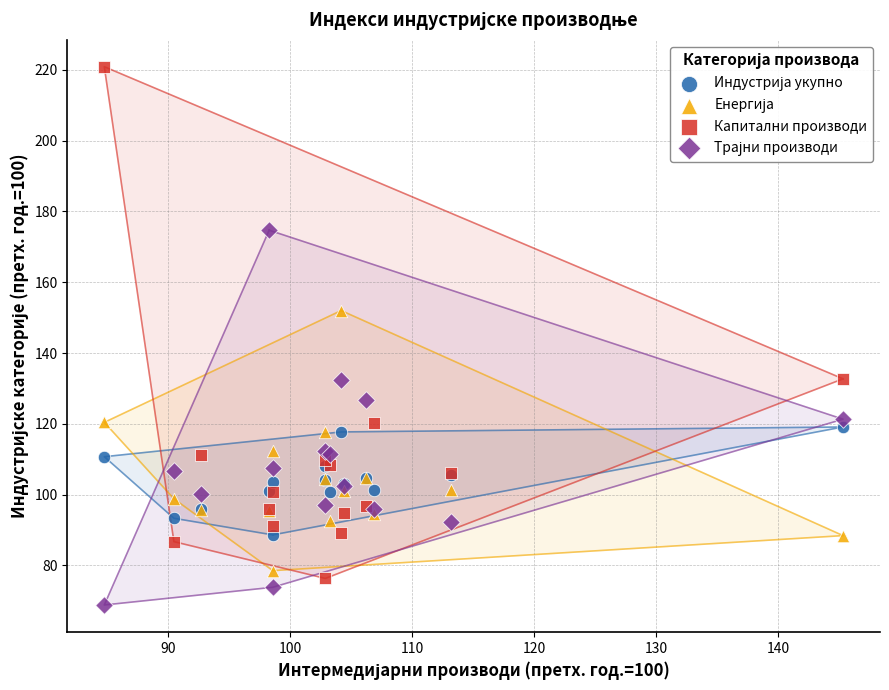

Which series has the widest spread of Y values?

Капитални производи